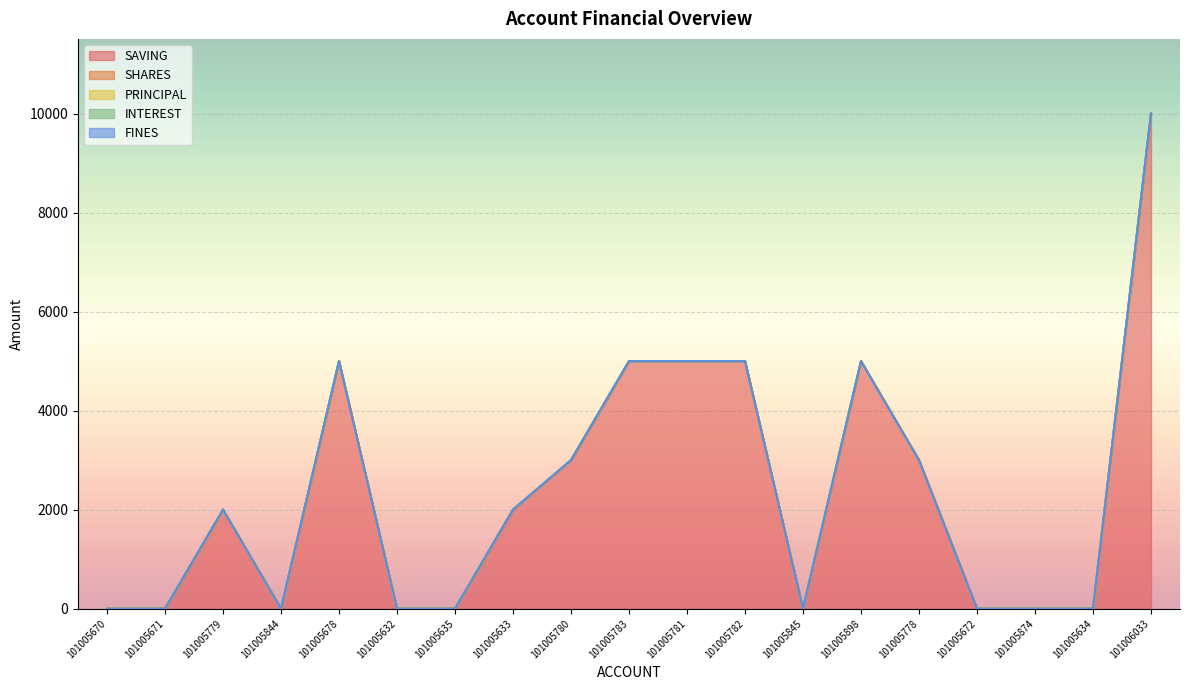

Reading left to right, extract all data points from this chart.

SAVING: 101005670=0	101005671=0	101005779=2000	101005844=0	101005678=5000	101005632=0	101005635=0	101005633=2000	101005780=3000	101005783=5000	101005781=5000	101005782=5000	101005845=0	101005898=5000	101005778=3000	101005672=0	101005874=0	101005634=0	101006033=10000
SHARES: 101005670=0	101005671=0	101005779=0	101005844=0	101005678=0	101005632=0	101005635=0	101005633=0	101005780=0	101005783=0	101005781=0	101005782=0	101005845=0	101005898=0	101005778=0	101005672=0	101005874=0	101005634=0	101006033=1
PRINCIPAL: 101005670=0	101005671=0	101005779=0	101005844=0	101005678=0	101005632=0	101005635=0	101005633=0	101005780=0	101005783=0	101005781=0	101005782=0	101005845=0	101005898=0	101005778=0	101005672=0	101005874=0	101005634=0	101006033=0
INTEREST: 101005670=0	101005671=0	101005779=0	101005844=0	101005678=0	101005632=0	101005635=0	101005633=0	101005780=0	101005783=0	101005781=0	101005782=0	101005845=0	101005898=0	101005778=0	101005672=0	101005874=0	101005634=0	101006033=0
FINES: 101005670=0	101005671=0	101005779=0	101005844=0	101005678=0	101005632=0	101005635=0	101005633=0	101005780=0	101005783=0	101005781=0	101005782=0	101005845=0	101005898=0	101005778=0	101005672=0	101005874=0	101005634=0	101006033=0